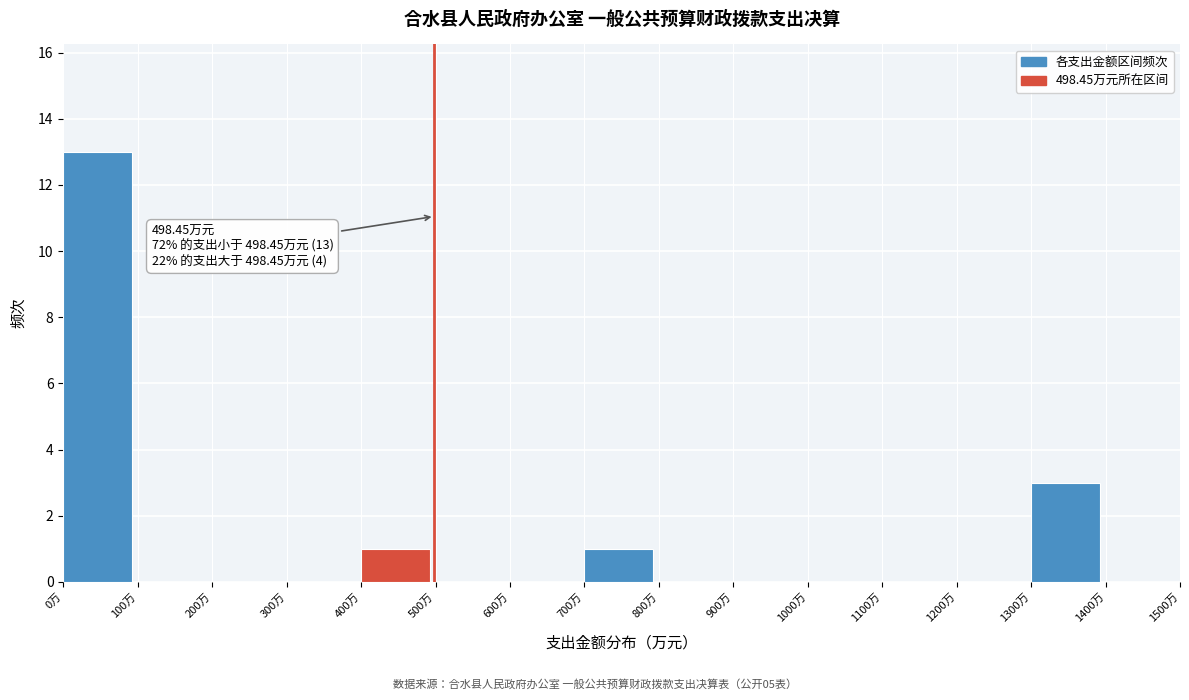

Which range on the x-axis has the tallest bar?

0 to 100